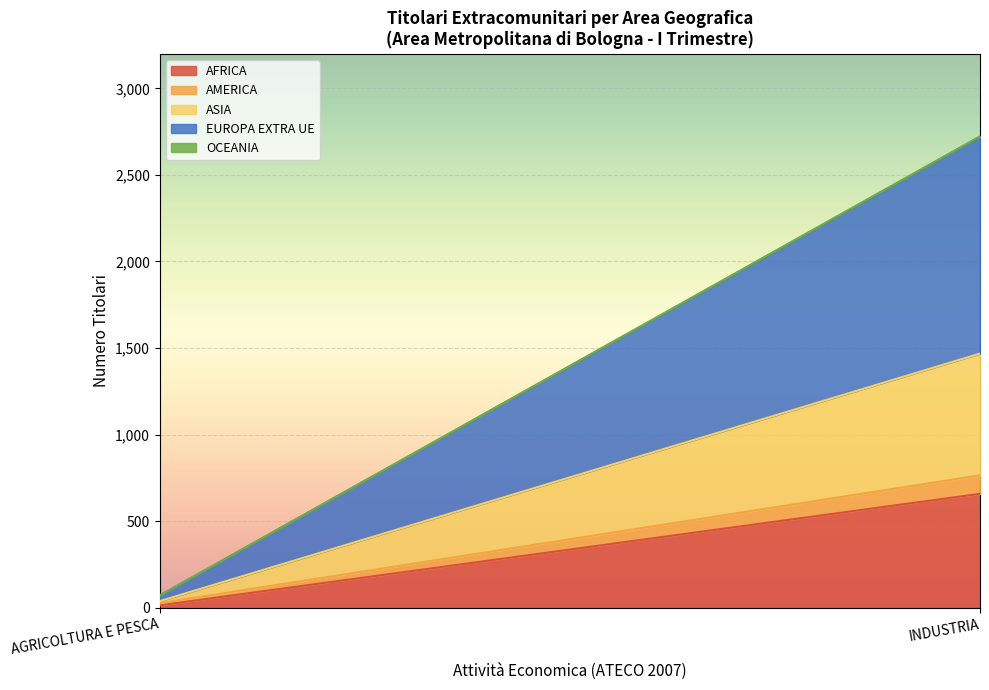

The value of TOTALE at C Attività manifatturiere is 896. True or false?

False